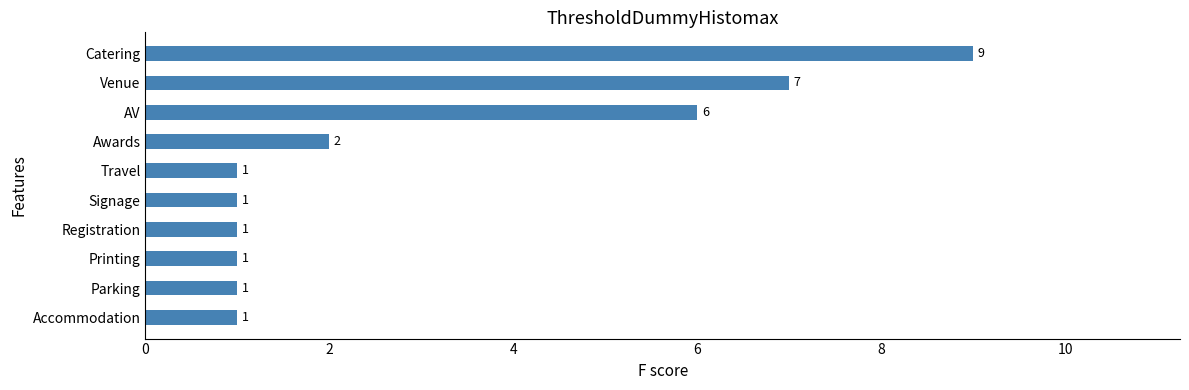

What is the average value?

3